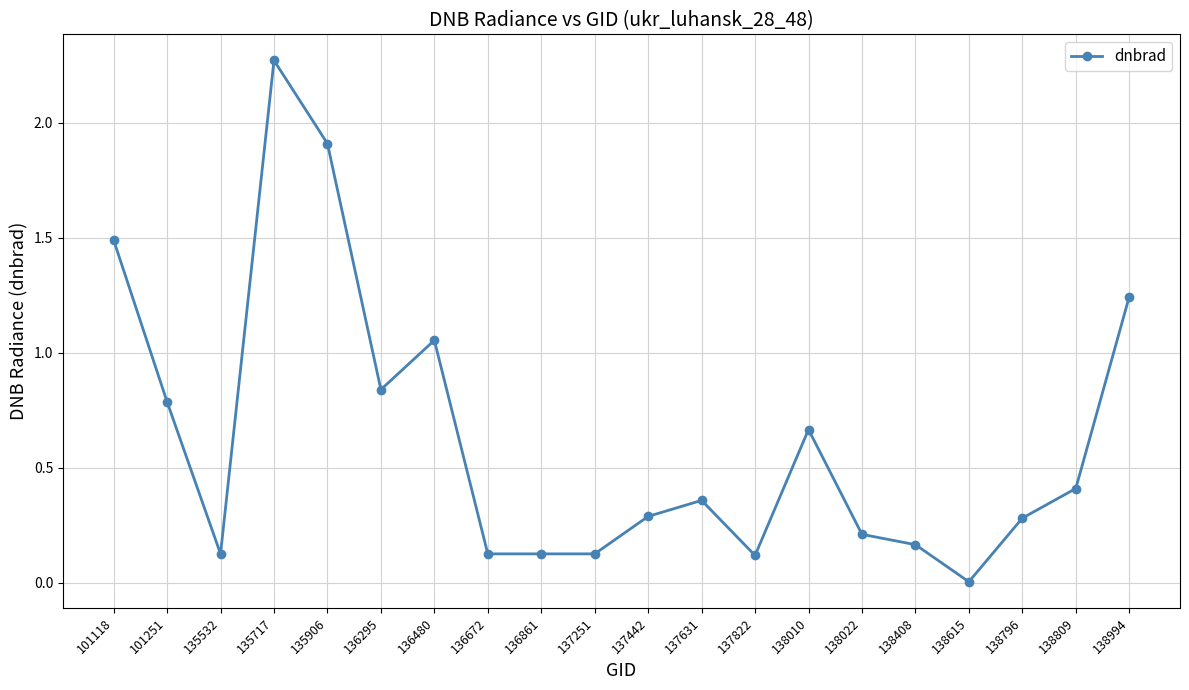

The chart shows a value of 3.4 at 135717. True or false?

False